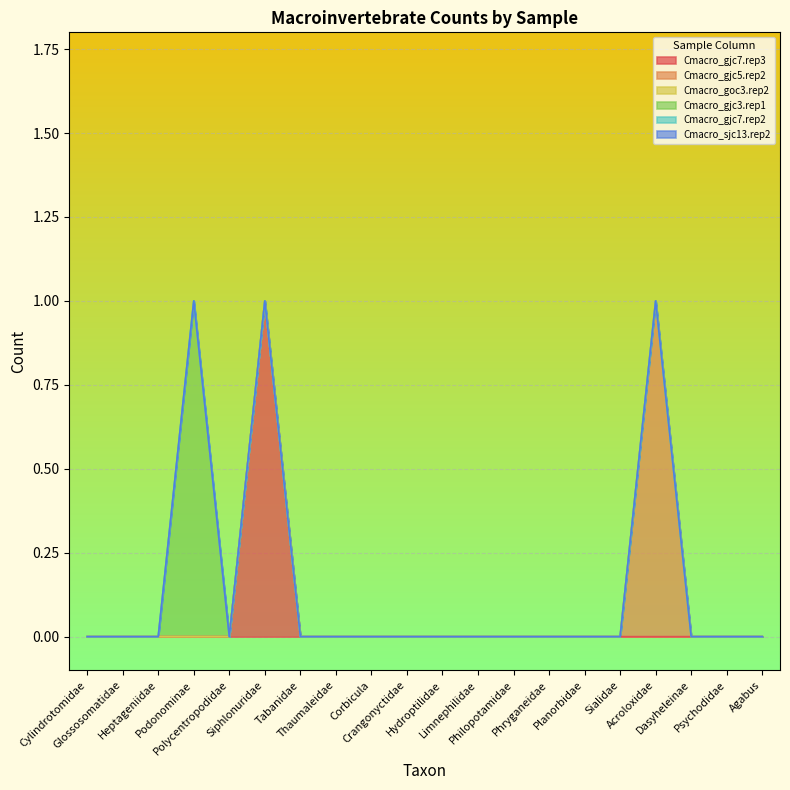

Reading left to right, list all the values displayed in this chart.

Cmacro_gjc7.rep3: Cylindrotomidae=0	Glossosomatidae=0	Heptageniidae=0	Podonominae=0	Polycentropodidae=0	Siphlonuridae=1	Tabanidae=0	Thaumaleidae=0	Corbicula=0	Crangonyctidae=0	Hydroptilidae=0	Limnephilidae=0	Philopotamidae=0	Phryganeidae=0	Planorbidae=0	Sialidae=0	Acroloxidae=0	Dasyheleinae=0	Psychodidae=0	Agabus=0
Cmacro_gjc5.rep2: Cylindrotomidae=0	Glossosomatidae=0	Heptageniidae=0	Podonominae=0	Polycentropodidae=0	Siphlonuridae=0	Tabanidae=0	Thaumaleidae=0	Corbicula=0	Crangonyctidae=0	Hydroptilidae=0	Limnephilidae=0	Philopotamidae=0	Phryganeidae=0	Planorbidae=0	Sialidae=0	Acroloxidae=1	Dasyheleinae=0	Psychodidae=0	Agabus=0
Cmacro_goc3.rep2: Cylindrotomidae=0	Glossosomatidae=0	Heptageniidae=0	Podonominae=0	Polycentropodidae=0	Siphlonuridae=0	Tabanidae=0	Thaumaleidae=0	Corbicula=0	Crangonyctidae=0	Hydroptilidae=0	Limnephilidae=0	Philopotamidae=0	Phryganeidae=0	Planorbidae=0	Sialidae=0	Acroloxidae=0	Dasyheleinae=0	Psychodidae=0	Agabus=0
Cmacro_gjc3.rep1: Cylindrotomidae=0	Glossosomatidae=0	Heptageniidae=0	Podonominae=1	Polycentropodidae=0	Siphlonuridae=0	Tabanidae=0	Thaumaleidae=0	Corbicula=0	Crangonyctidae=0	Hydroptilidae=0	Limnephilidae=0	Philopotamidae=0	Phryganeidae=0	Planorbidae=0	Sialidae=0	Acroloxidae=0	Dasyheleinae=0	Psychodidae=0	Agabus=0
Cmacro_gjc7.rep2: Cylindrotomidae=0	Glossosomatidae=0	Heptageniidae=0	Podonominae=0	Polycentropodidae=0	Siphlonuridae=0	Tabanidae=0	Thaumaleidae=0	Corbicula=0	Crangonyctidae=0	Hydroptilidae=0	Limnephilidae=0	Philopotamidae=0	Phryganeidae=0	Planorbidae=0	Sialidae=0	Acroloxidae=0	Dasyheleinae=0	Psychodidae=0	Agabus=0
Cmacro_sjc13.rep2: Cylindrotomidae=0	Glossosomatidae=0	Heptageniidae=0	Podonominae=0	Polycentropodidae=0	Siphlonuridae=0	Tabanidae=0	Thaumaleidae=0	Corbicula=0	Crangonyctidae=0	Hydroptilidae=0	Limnephilidae=0	Philopotamidae=0	Phryganeidae=0	Planorbidae=0	Sialidae=0	Acroloxidae=0	Dasyheleinae=0	Psychodidae=0	Agabus=0